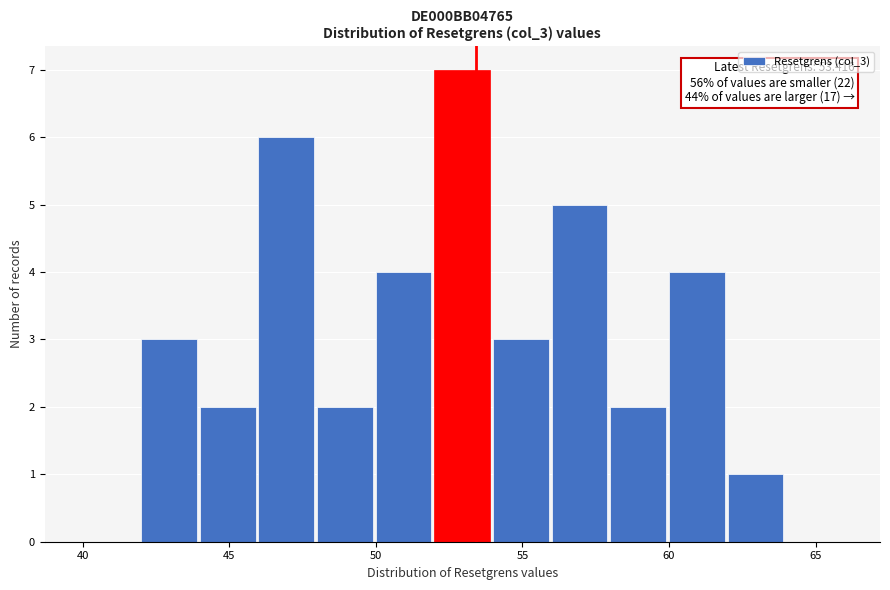

Which range on the x-axis has the tallest bar?

52 to 54